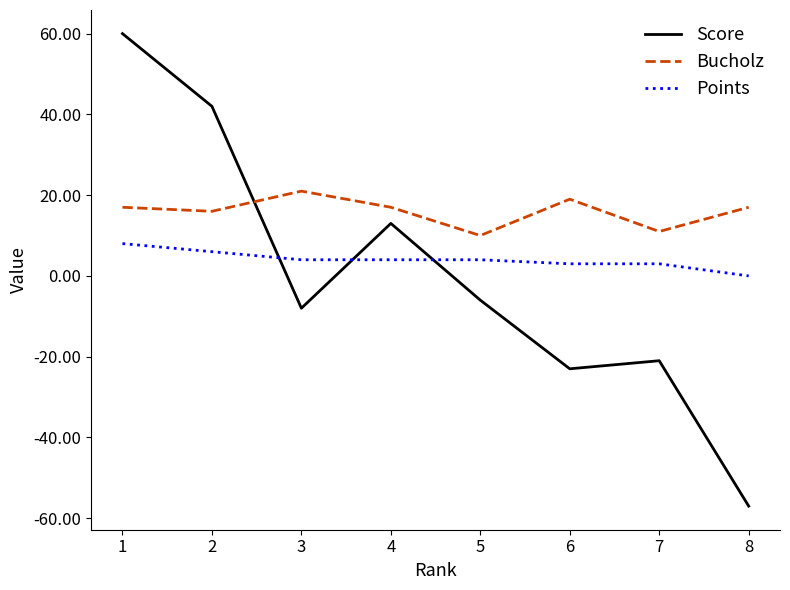

What are all the series names shown in the legend?

Score, Bucholz, Points